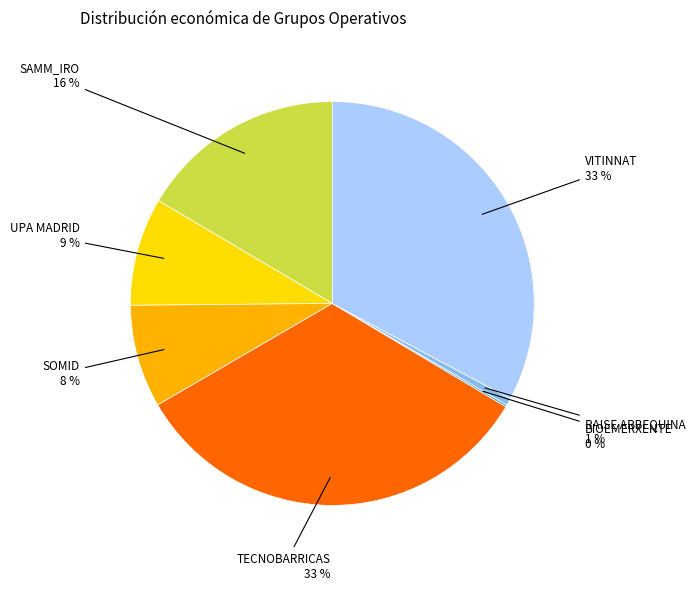

Is it true that TECNOBARRICAS is 45% of the pie?

False